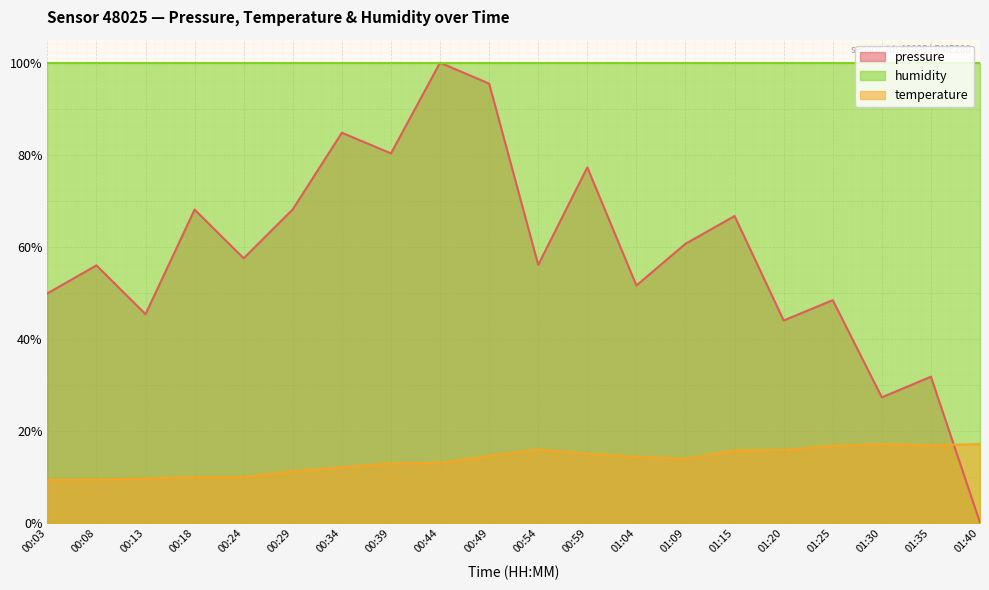

Is it true that pressure equals 68.1 at 00:29?

True